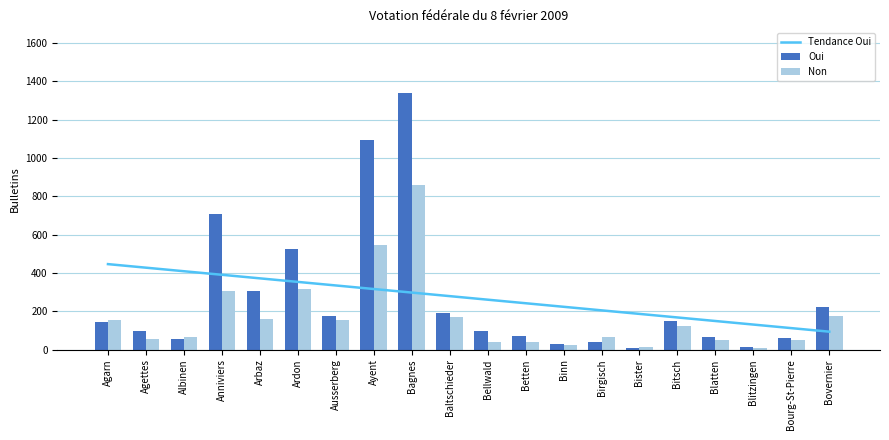

What is the difference between the maximum and minimum values in the Non series?

853